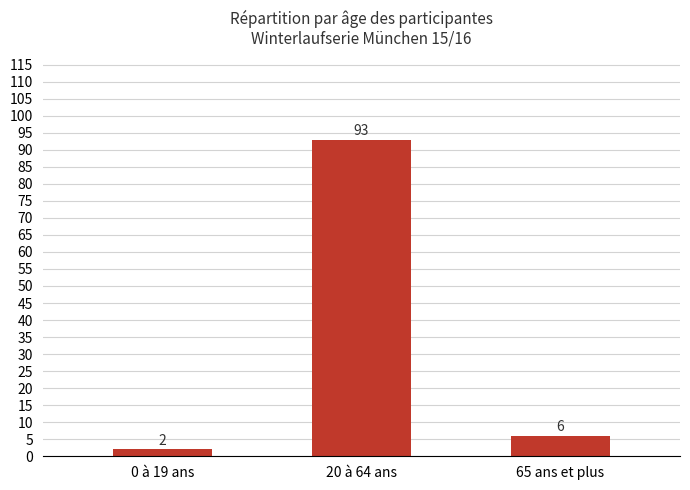

Which category has the lowest value across all series?

0 à 19 ans